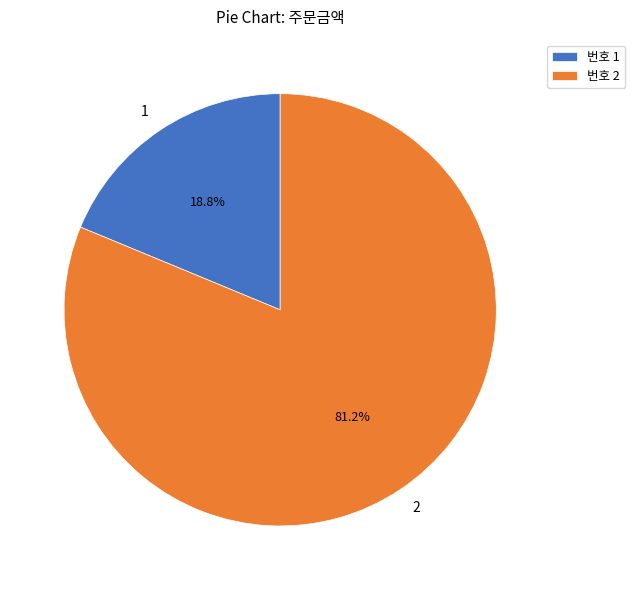

To the nearest percent, what portion does 2 represent?

81%